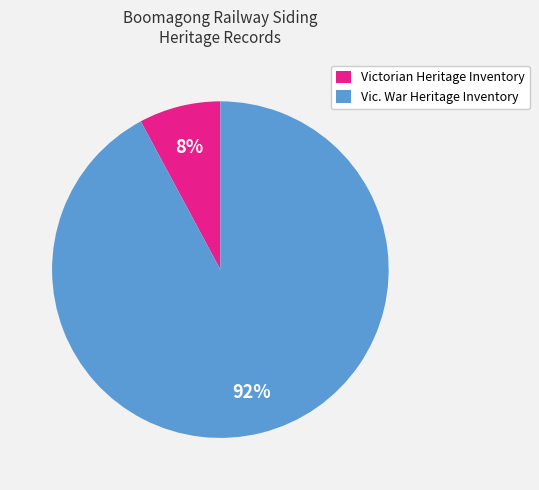

Between Vic. War Heritage Inventory and Victorian Heritage Inventory, which is larger?

Vic. War Heritage Inventory